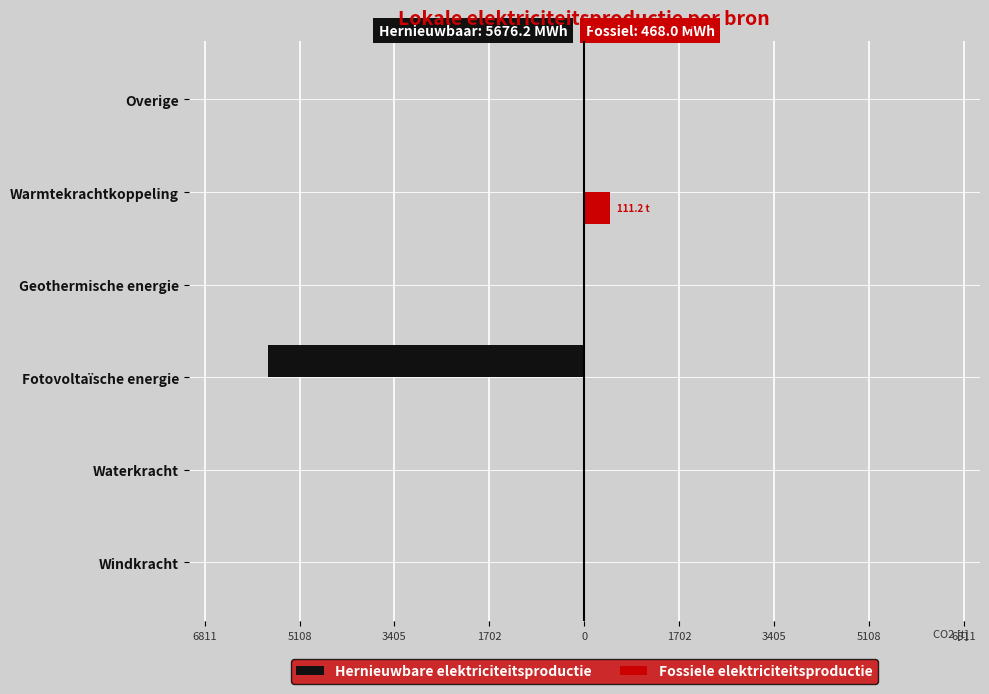

What are all the series names shown in the legend?

Hernieuwbare elektriciteitsproductie, Fossiele elektriciteitsproductie